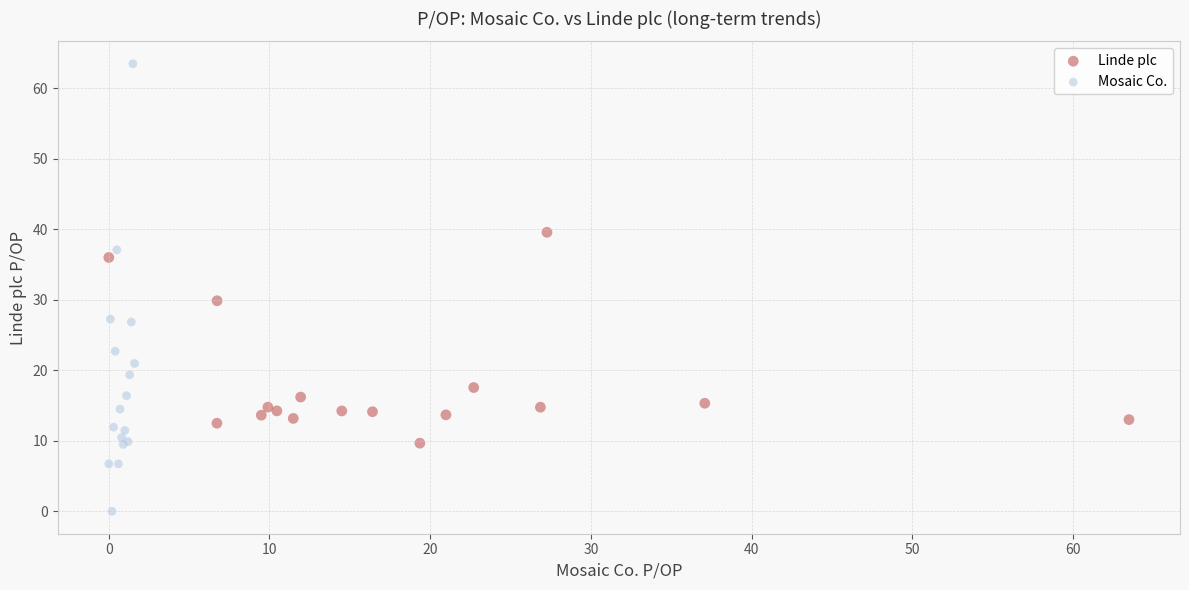

Which series has the widest spread of Y values?

Mosaic Co.